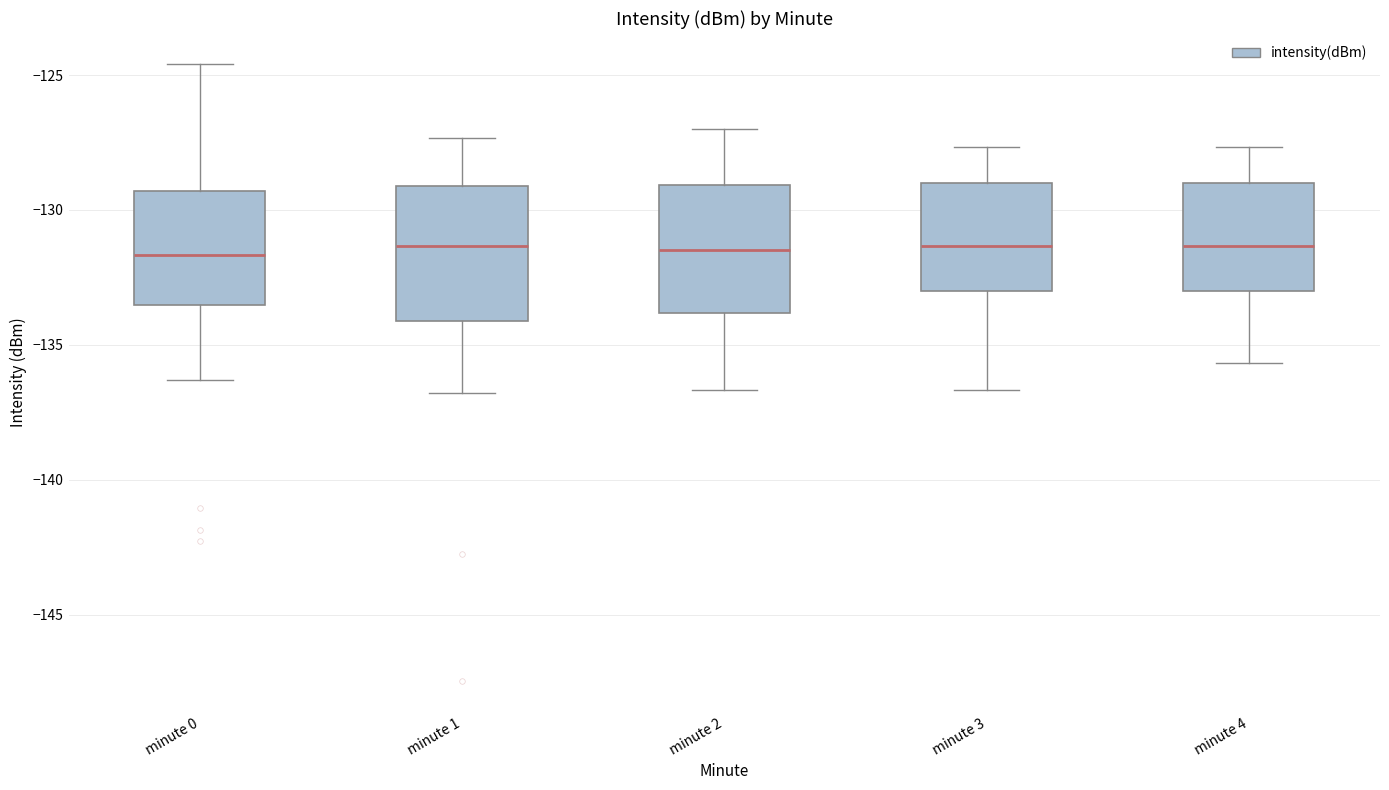

Reading left to right, transcribe this box plot: for each box, give where its median line is, the range the box spans, and where its two whiskers end, as read against the y-axis. The values are not printed on the chart, so give them approximately, as read against the axis.

minute 0: median -131.5, box -133.5 to -129.5, whiskers -136.5 to -124.5
minute 1: median -131.5, box -134.0 to -129.0, whiskers -137.0 to -127.5
minute 2: median -131.5, box -134.0 to -129.0, whiskers -136.5 to -127.0
minute 3: median -131.5, box -133.0 to -129.0, whiskers -136.5 to -127.5
minute 4: median -131.5, box -133.0 to -129.0, whiskers -135.5 to -127.5